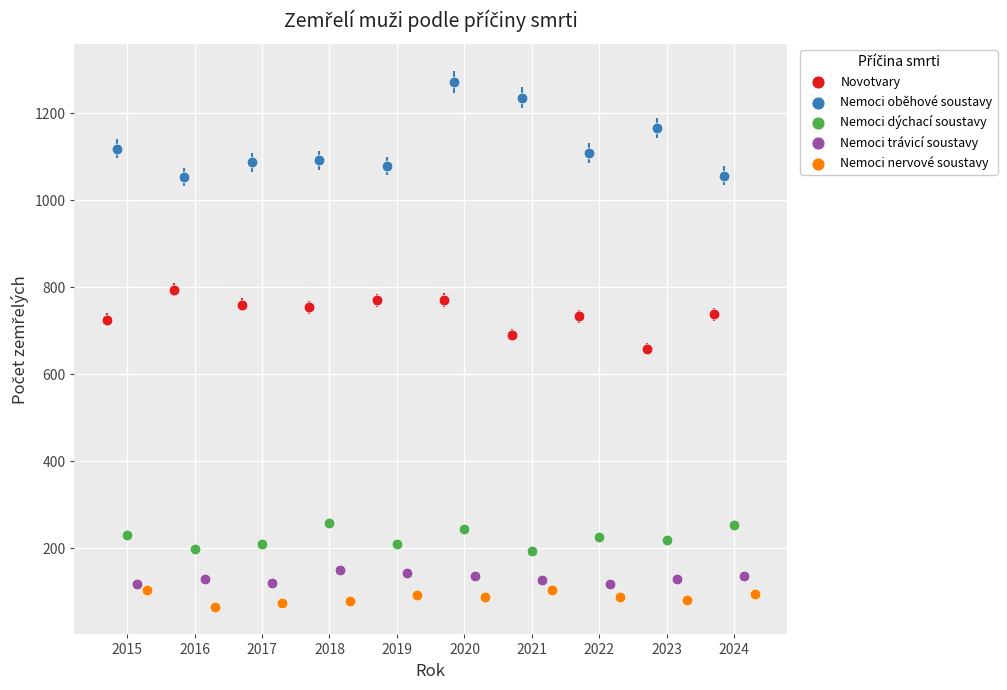

What are all the series names shown in the legend?

Novotvary, Nemoci oběhové soustavy, Nemoci dýchací soustavy, Nemoci trávicí soustavy, Nemoci nervové soustavy